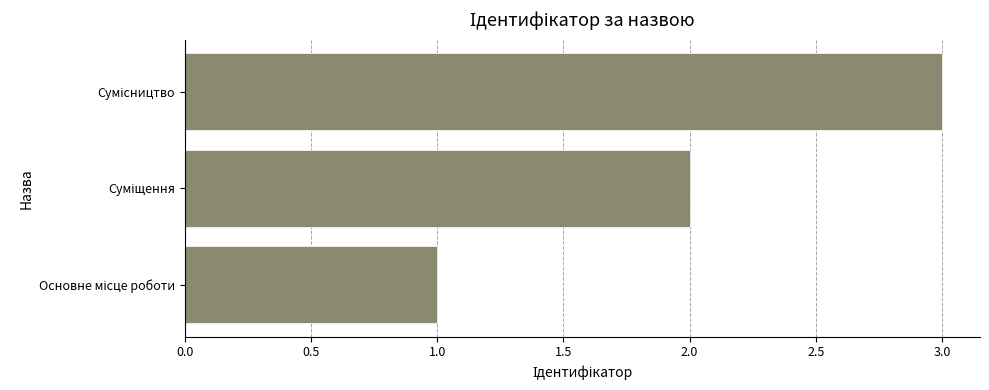

What is the greatest value displayed?

3